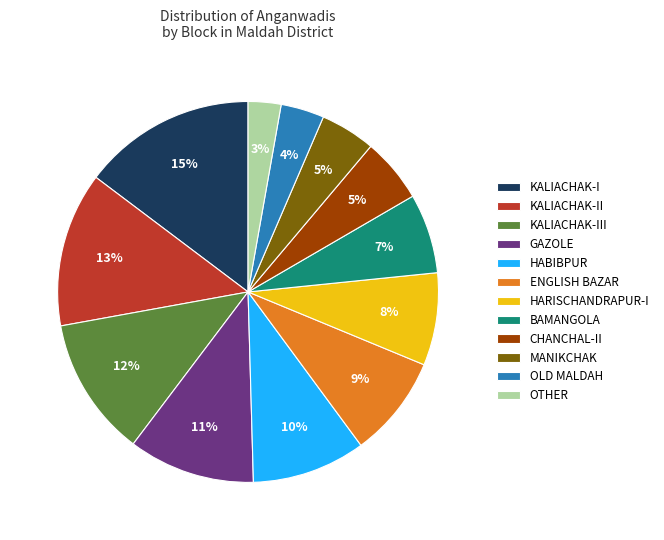

Do OTHER and MANIKCHAK together represent more than half of the pie?

No